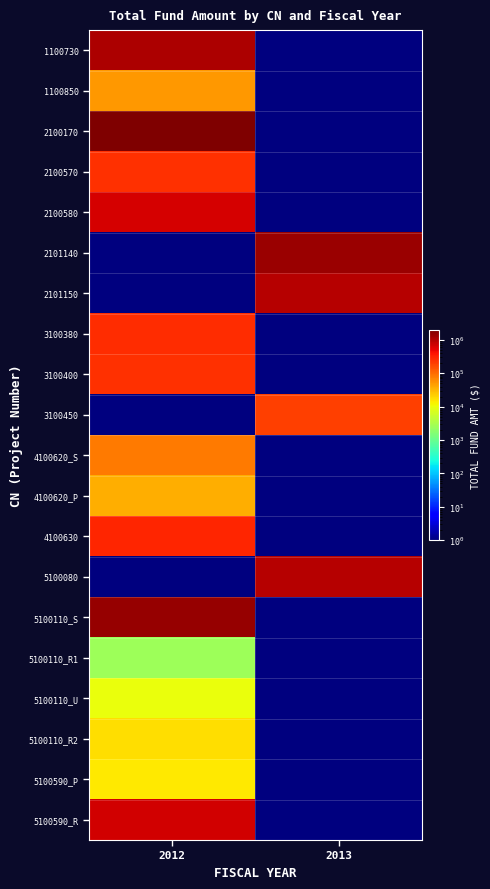

How many series are shown in this chart?

20